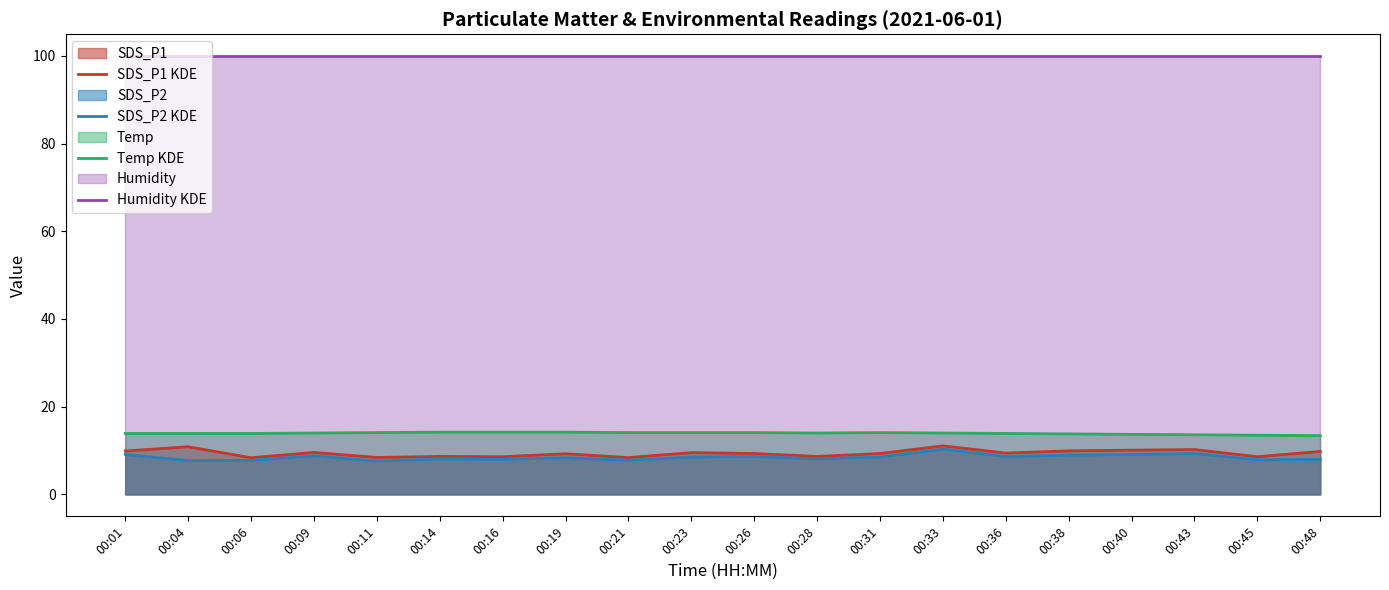

What is the sum of all Humidity KDE values?

1998.0